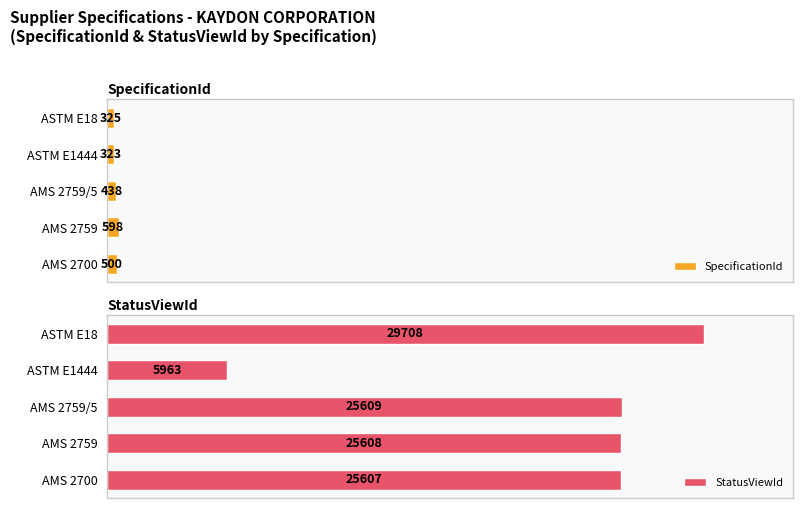

Are the bars grouped side by side (vs. stacked)?

Yes